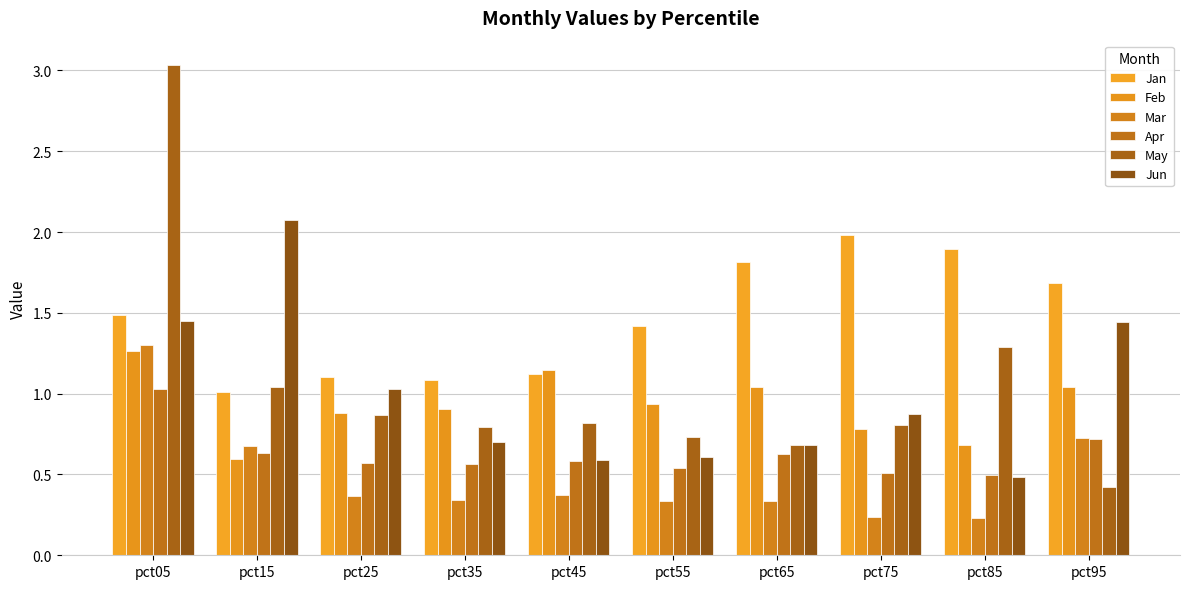

Which series has the widest spread of values?

May